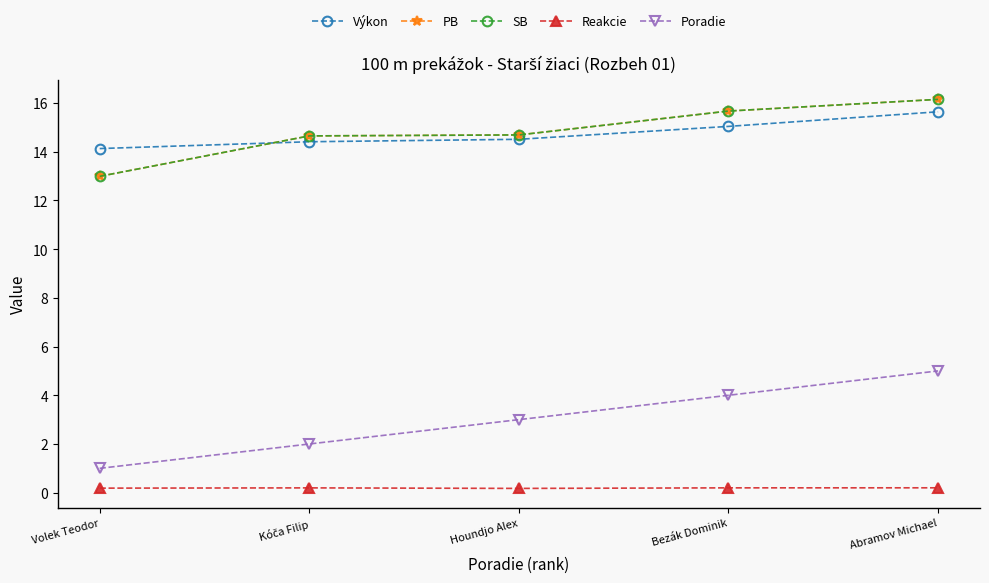

Does the chart have visible grid lines?

No